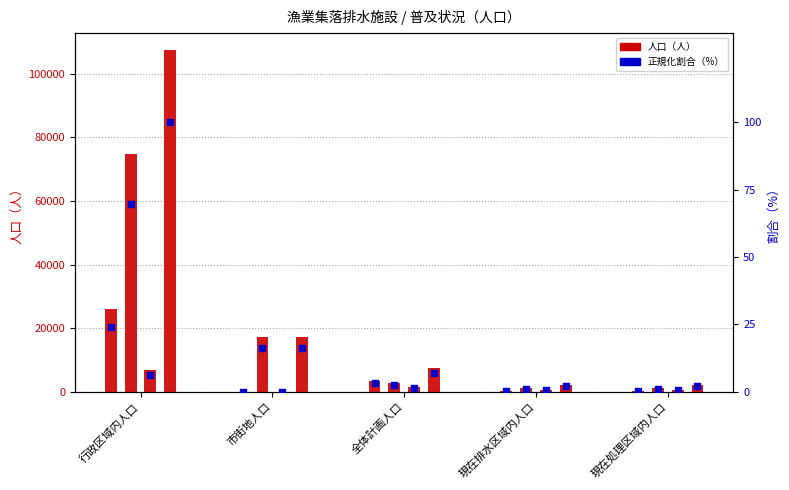

What is the change in value from 全体計画人口 to 現在排水区域内人口?

-2.7